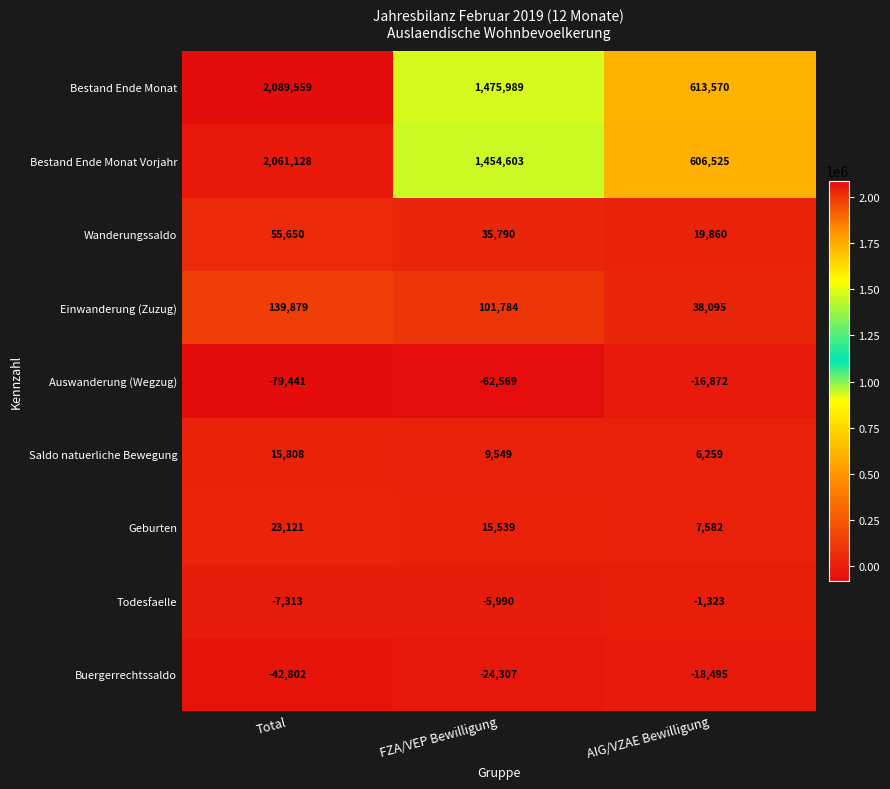

What is the difference between the second highest and minimum values in the Wanderungssaldo series?

15930